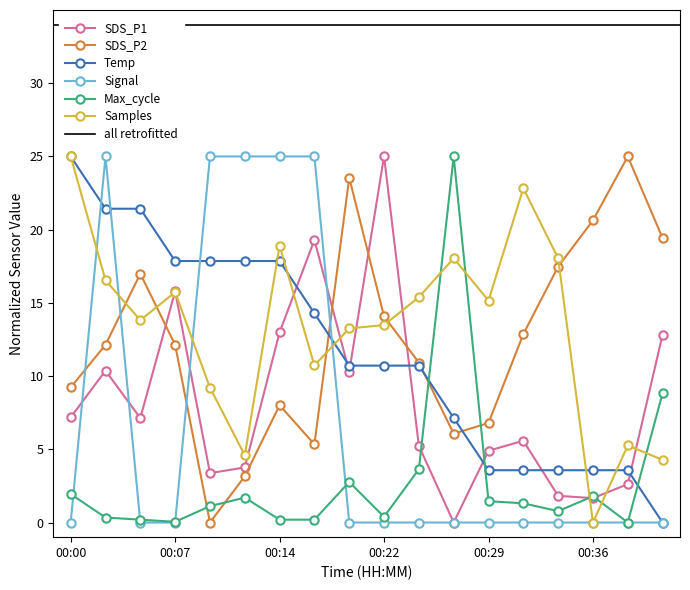

Which series has the largest range (max minus min)?

SDS_P1